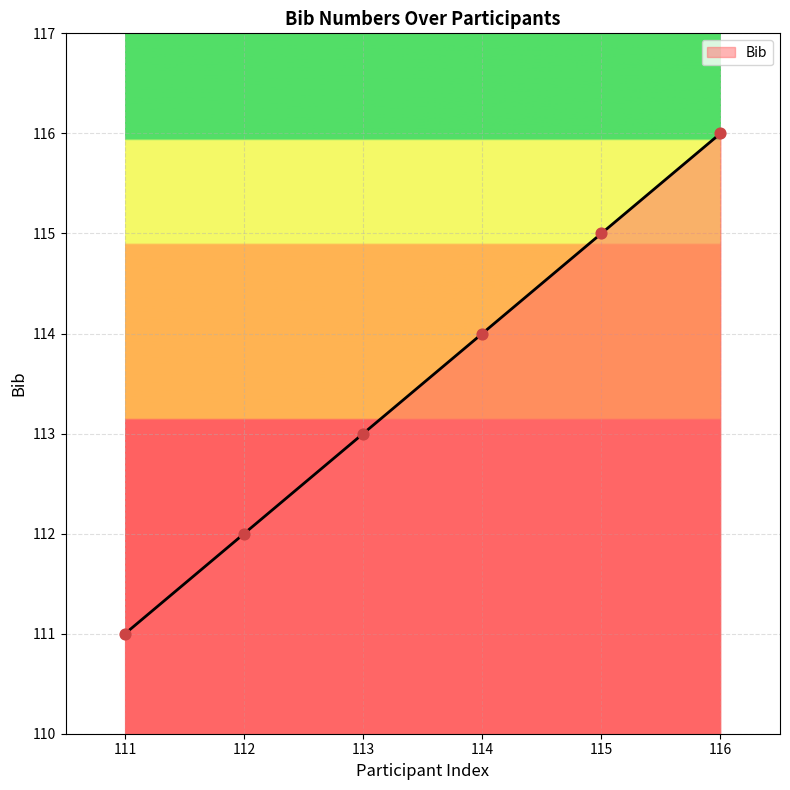

Between 116 and 111, which is larger?

116